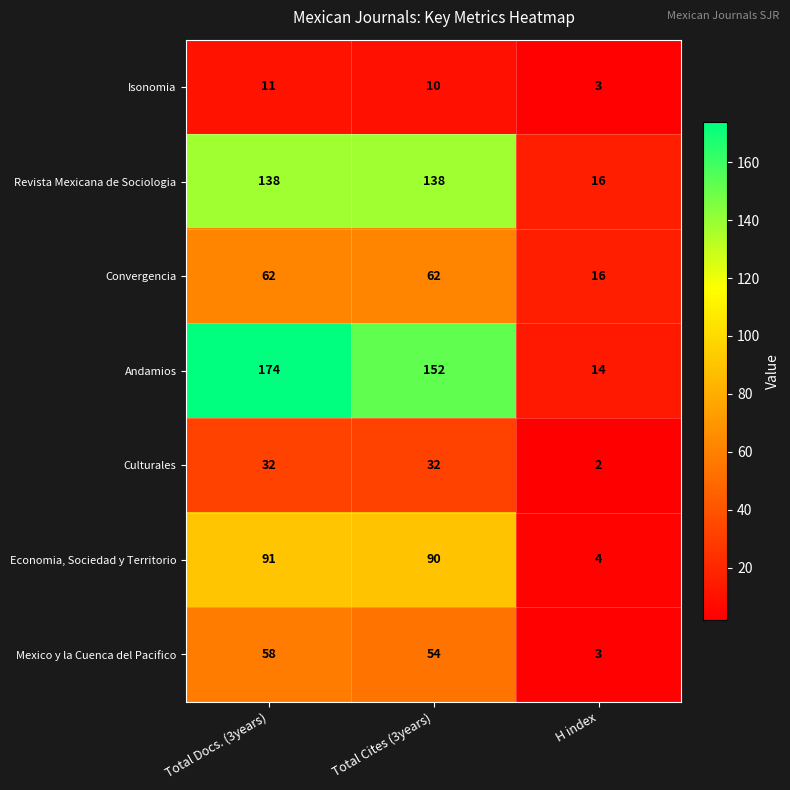

List the series in order of their peak value, lowest first.

Isonomia, Culturales, Mexico y la Cuenca del Pacifico, Convergencia, Economia, Sociedad y Territorio, Revista Mexicana de Sociologia, Andamios